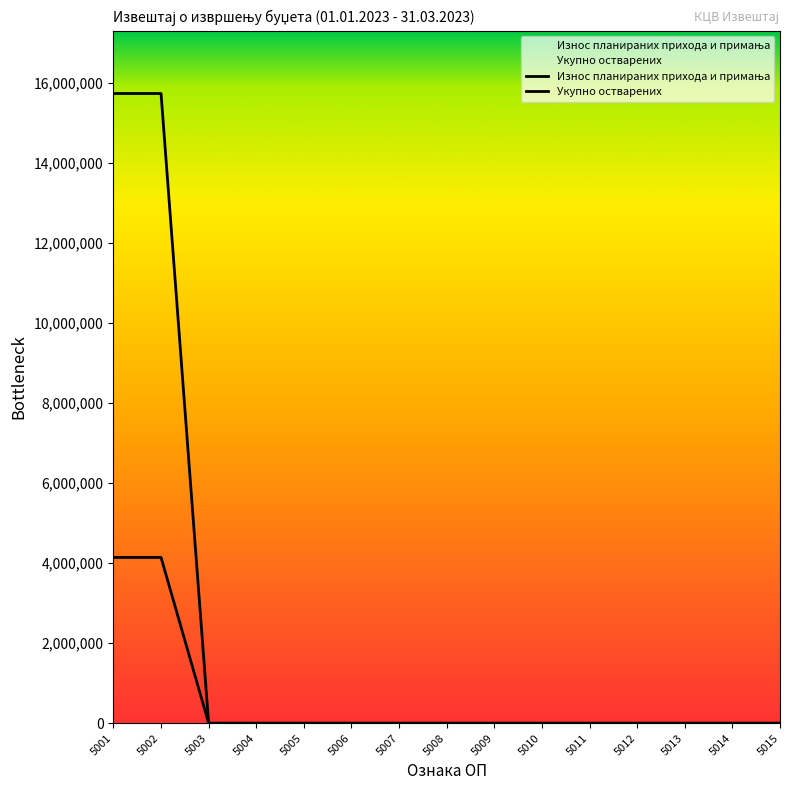

True or false: Укупно остварених and Износ планираних прихода и примања cross at least once.

False